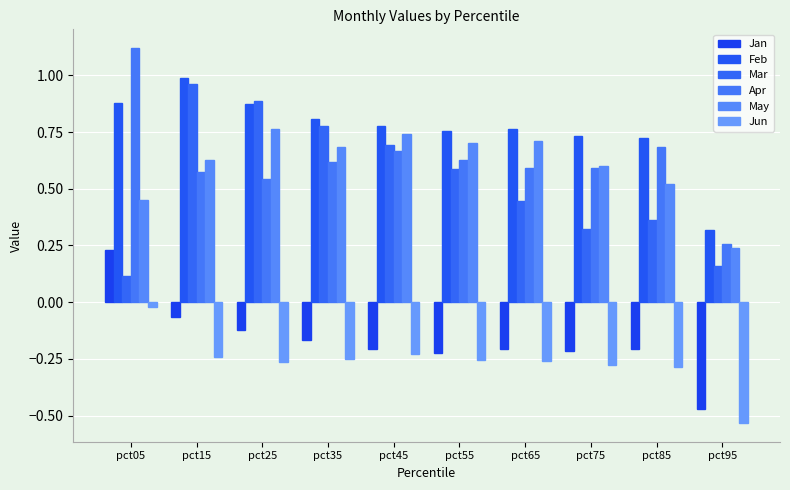

Where is Feb nearest to the value 0?

pct95